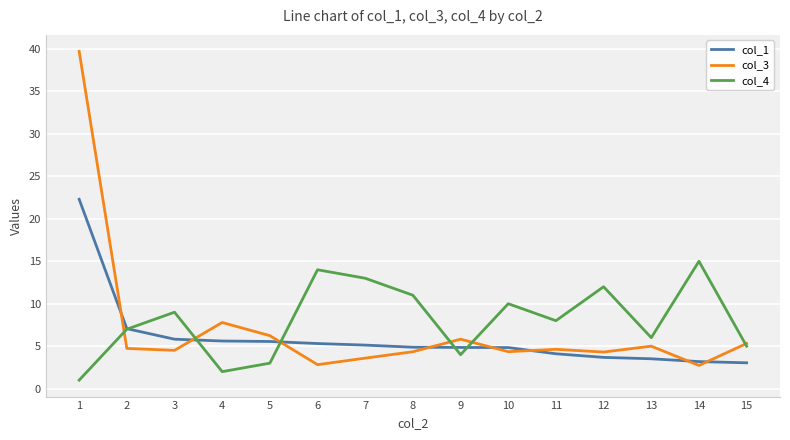

Rank the series at 1 from highest to lowest value.

col_3, col_1, col_4